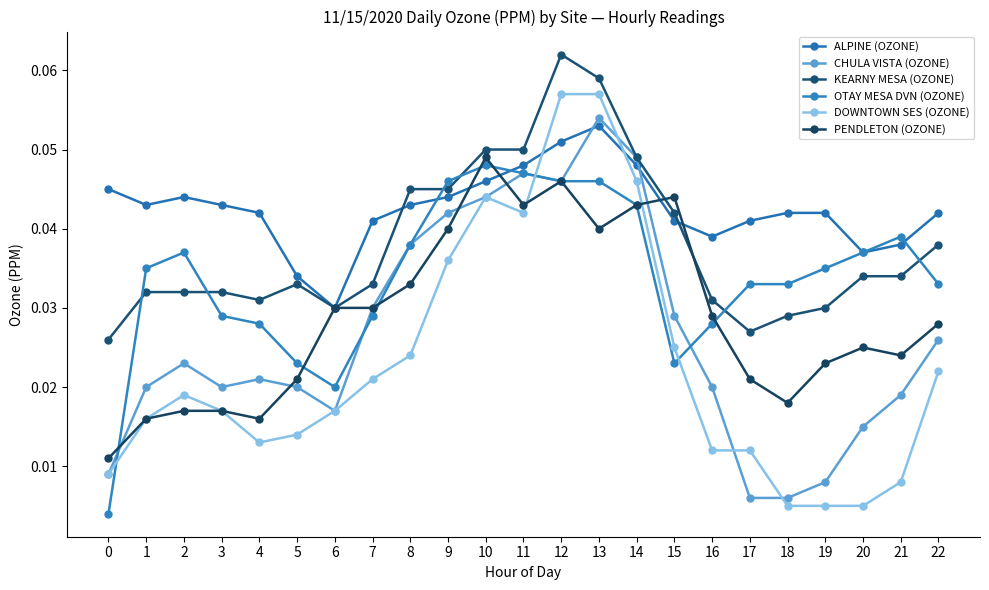

Between 12 and 15, which series saw the biggest shift?

DOWNTOWN SES (OZONE)